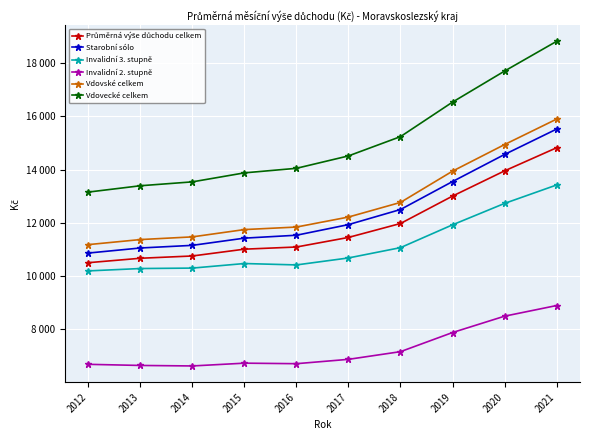

The value of Invalidní 2. stupně at 2015 is 6732.6. True or false?

True